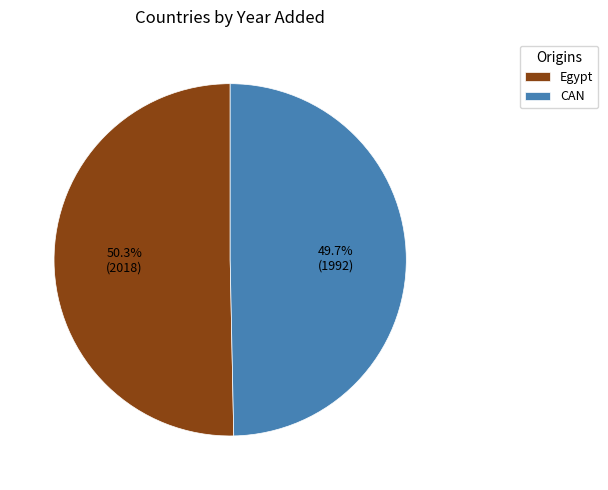

What percentage is NOT represented by Egypt?

49.7%